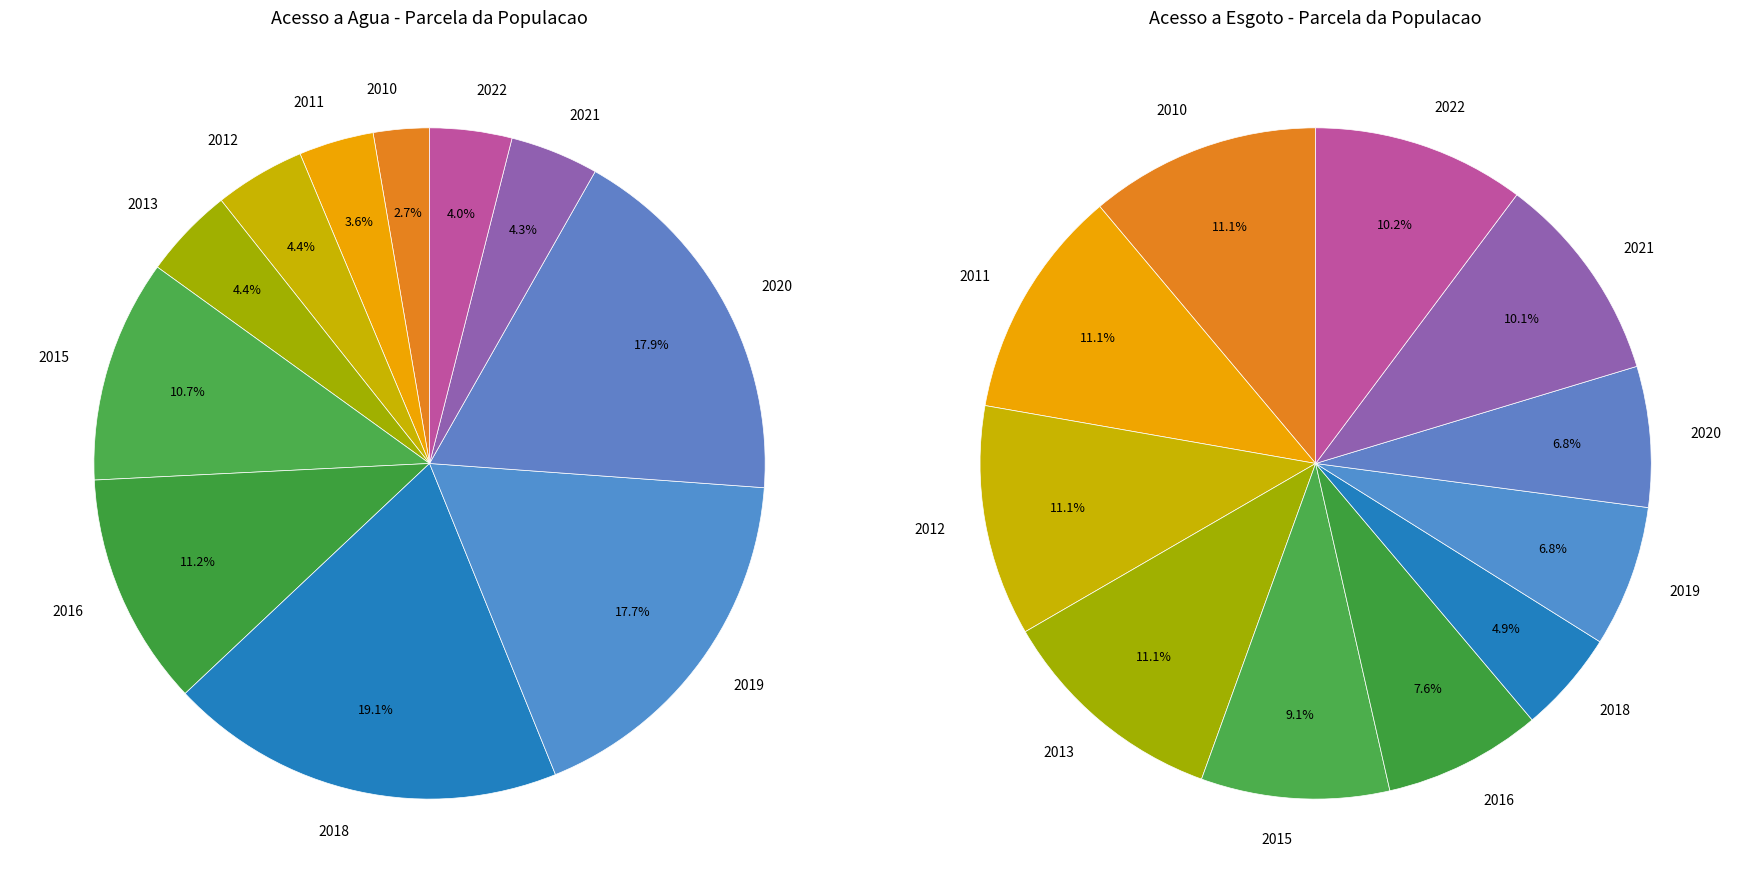

What portion of the pie excludes 2018?

80.9%